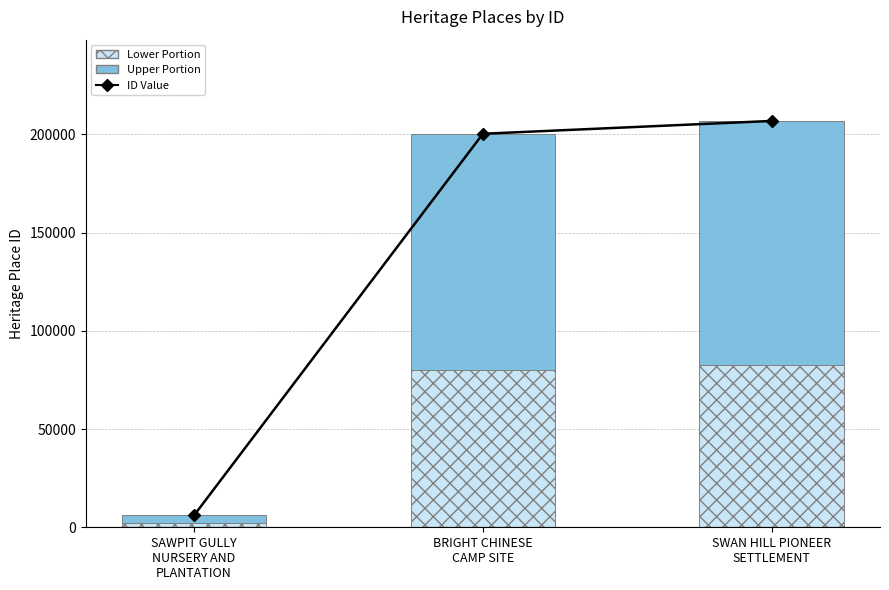

What is the sum of the ID Value values at SWAN HILL PIONEER
SETTLEMENT and BRIGHT CHINESE
CAMP SITE?

407113.0